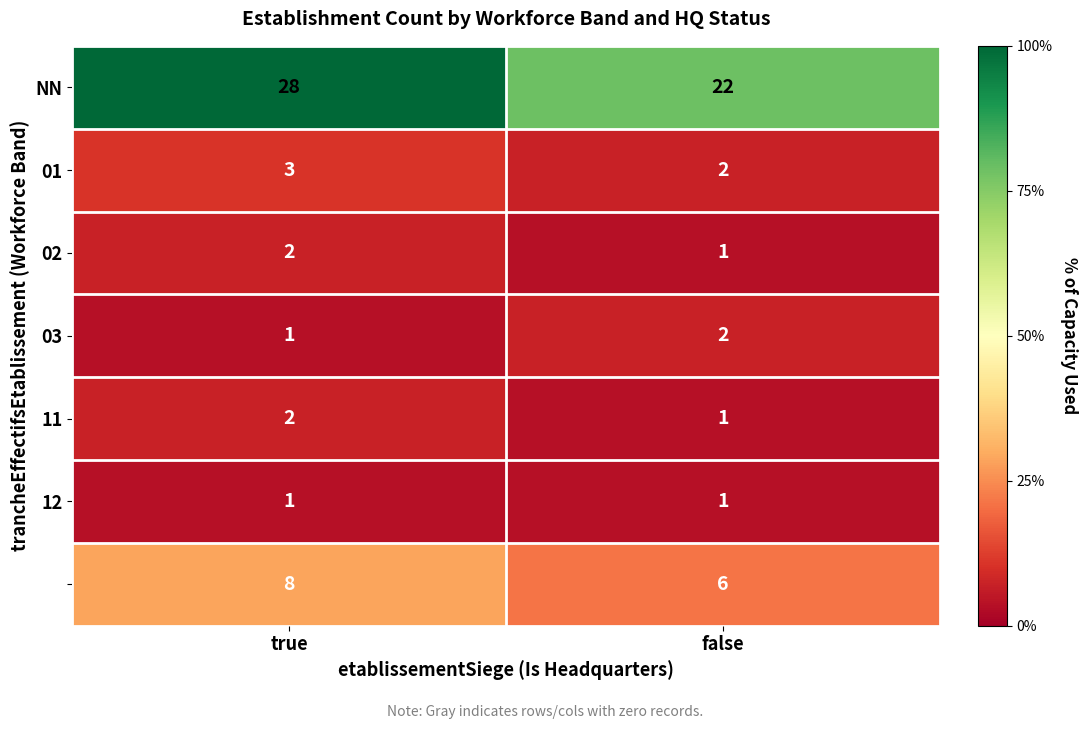

What is the total value across all series at true?

45